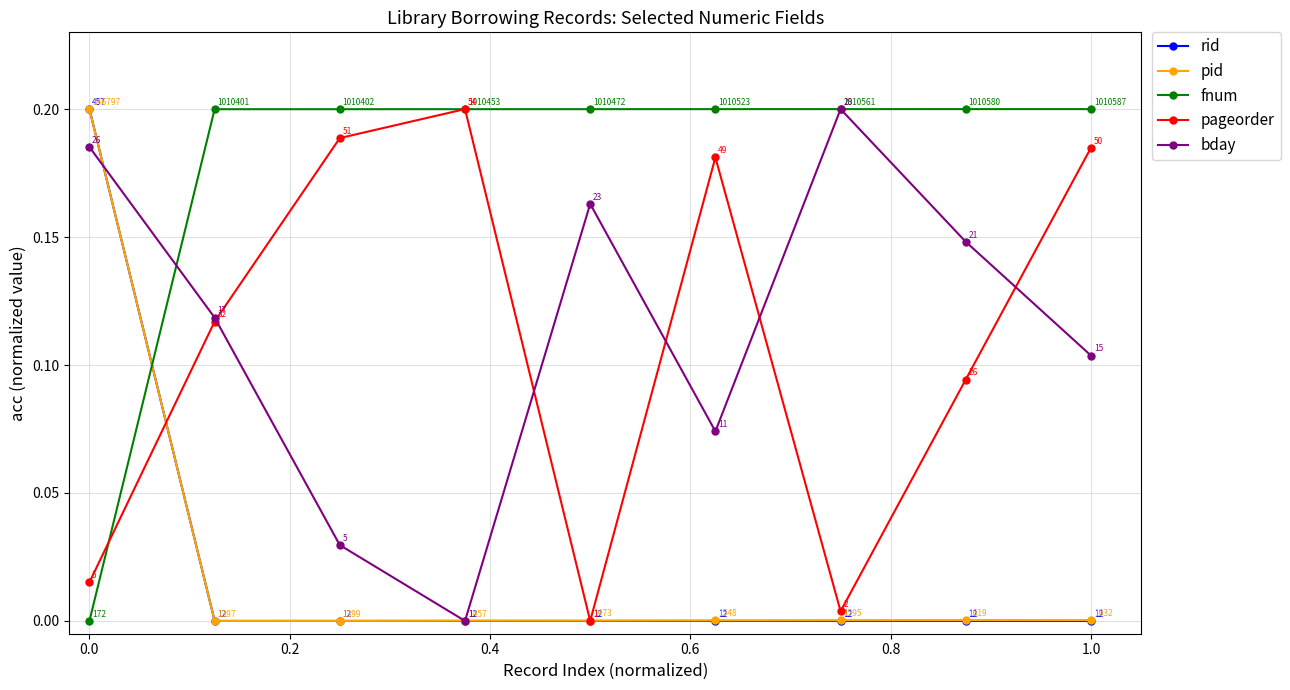

How many times do pid and fnum cross each other?

1